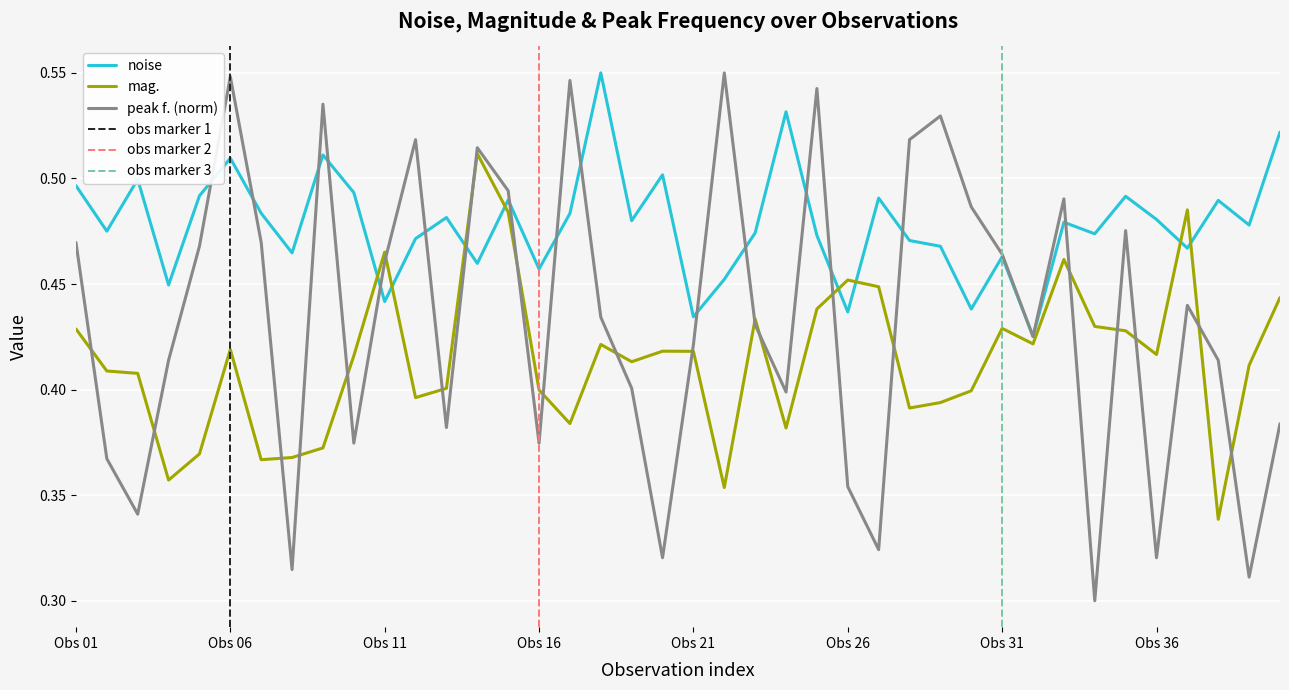

Which series has the widest spread of values?

peak f. (norm)